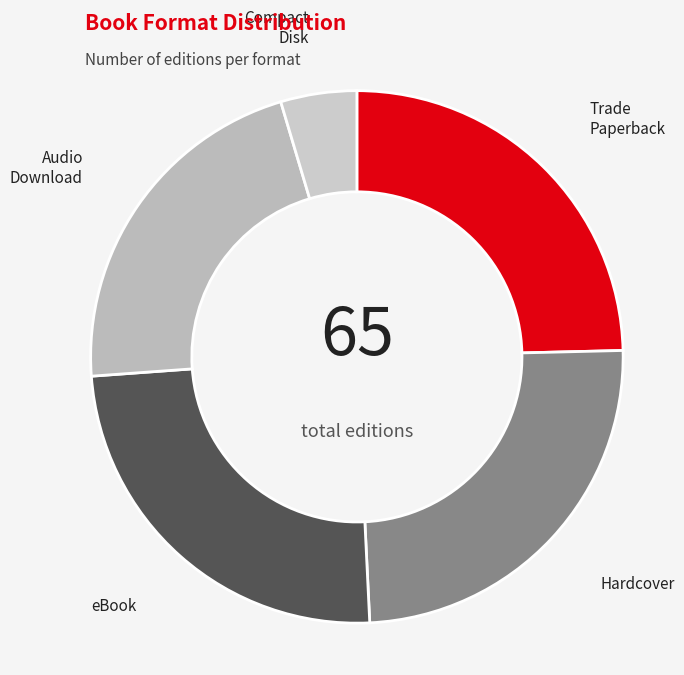

Count the number of slices in the pie.

5